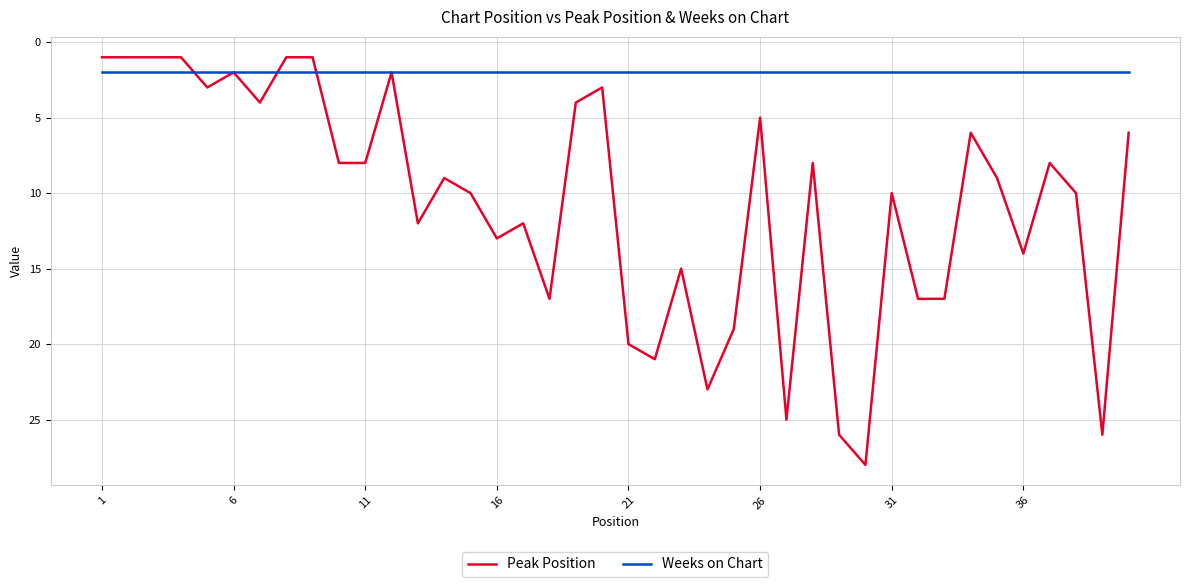

Reading left to right, what are all the values shown in this chart?

Peak Position: 1	1	1	1	3	2	4	1	1	8	8	2	12	9	10	13	12	17	4	3	20	21	15	23	19	5	25	8	26	28	10	17	17	6	9	14	8	10	26	6
Weeks on Chart: 2	2	2	2	2	2	2	2	2	2	2	2	2	2	2	2	2	2	2	2	2	2	2	2	2	2	2	2	2	2	2	2	2	2	2	2	2	2	2	2